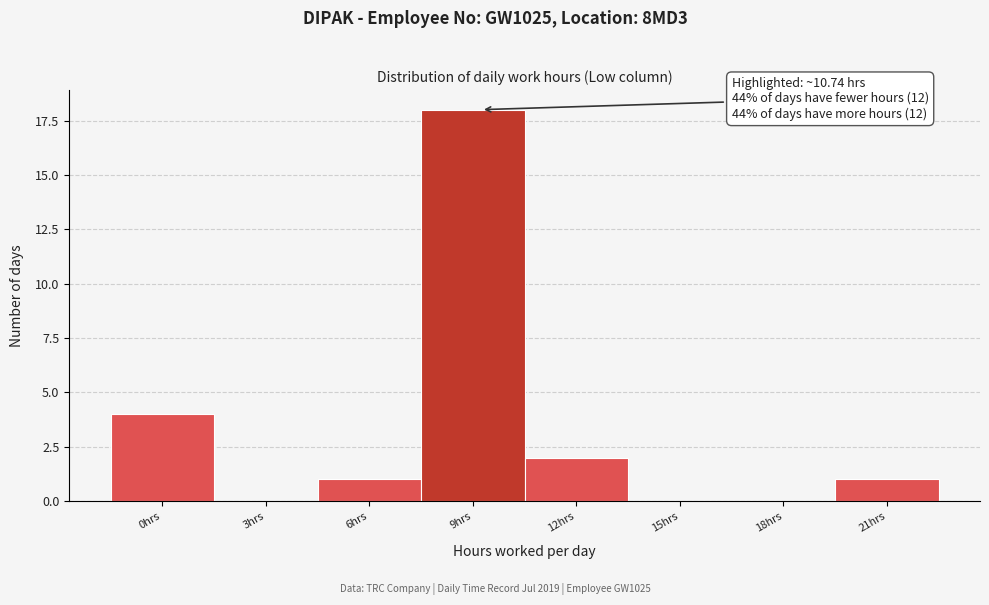

Reading left to right, transcribe all the data shown in this chart.

0hrs=4	3hrs=0	6hrs=1	9hrs=18	12hrs=2	15hrs=0	18hrs=0	21hrs=1